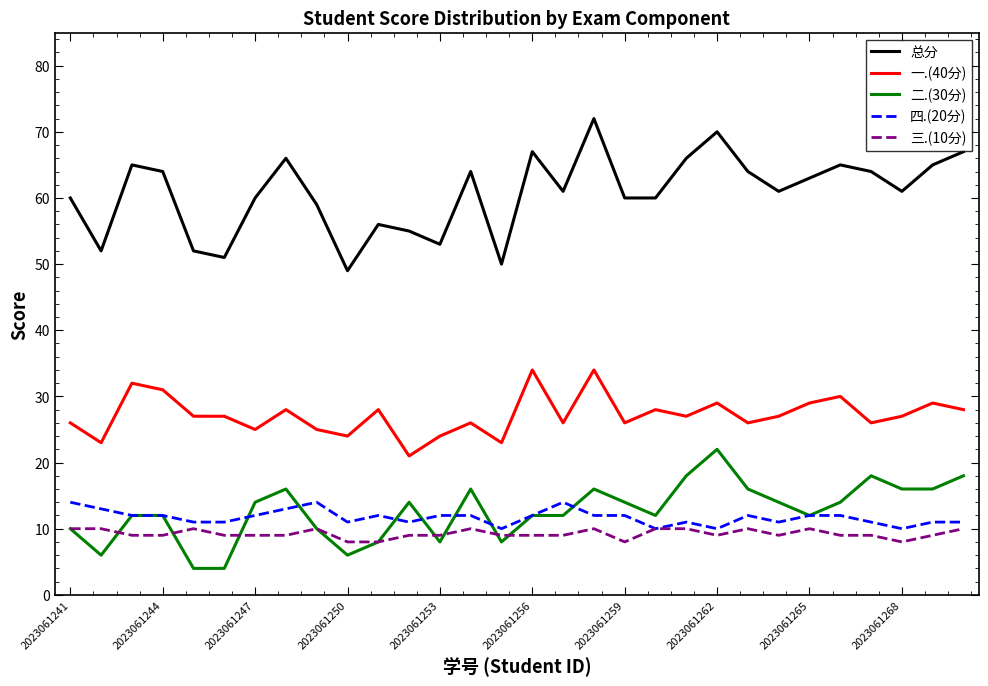

Which series has the largest range (max minus min)?

总分